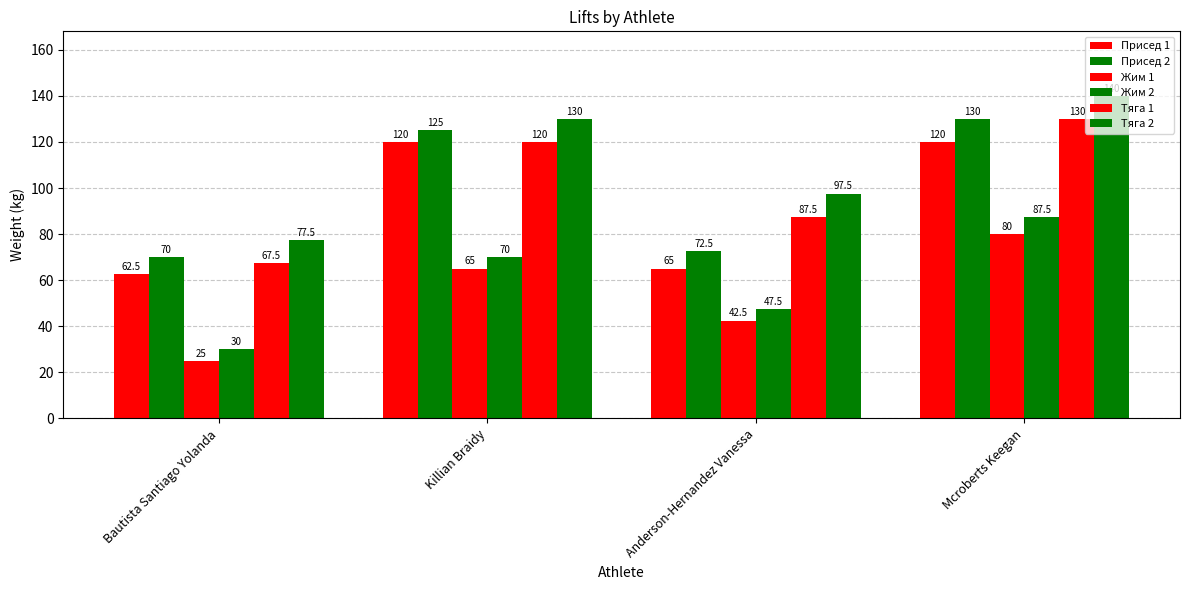

The value of Тяга 2 at Mcroberts Keegan is 140.0. True or false?

True